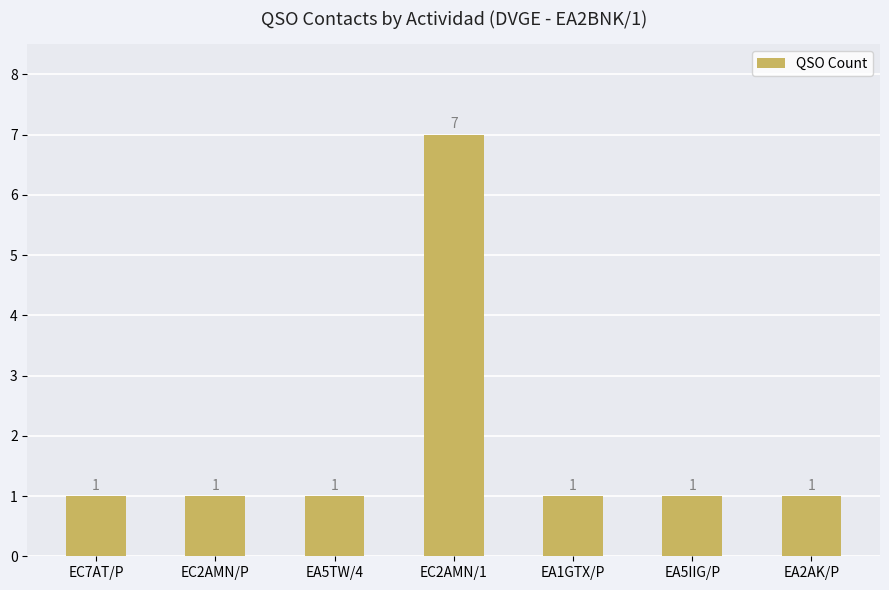

What is the label of the 1st bar from the left?

EC7AT/P